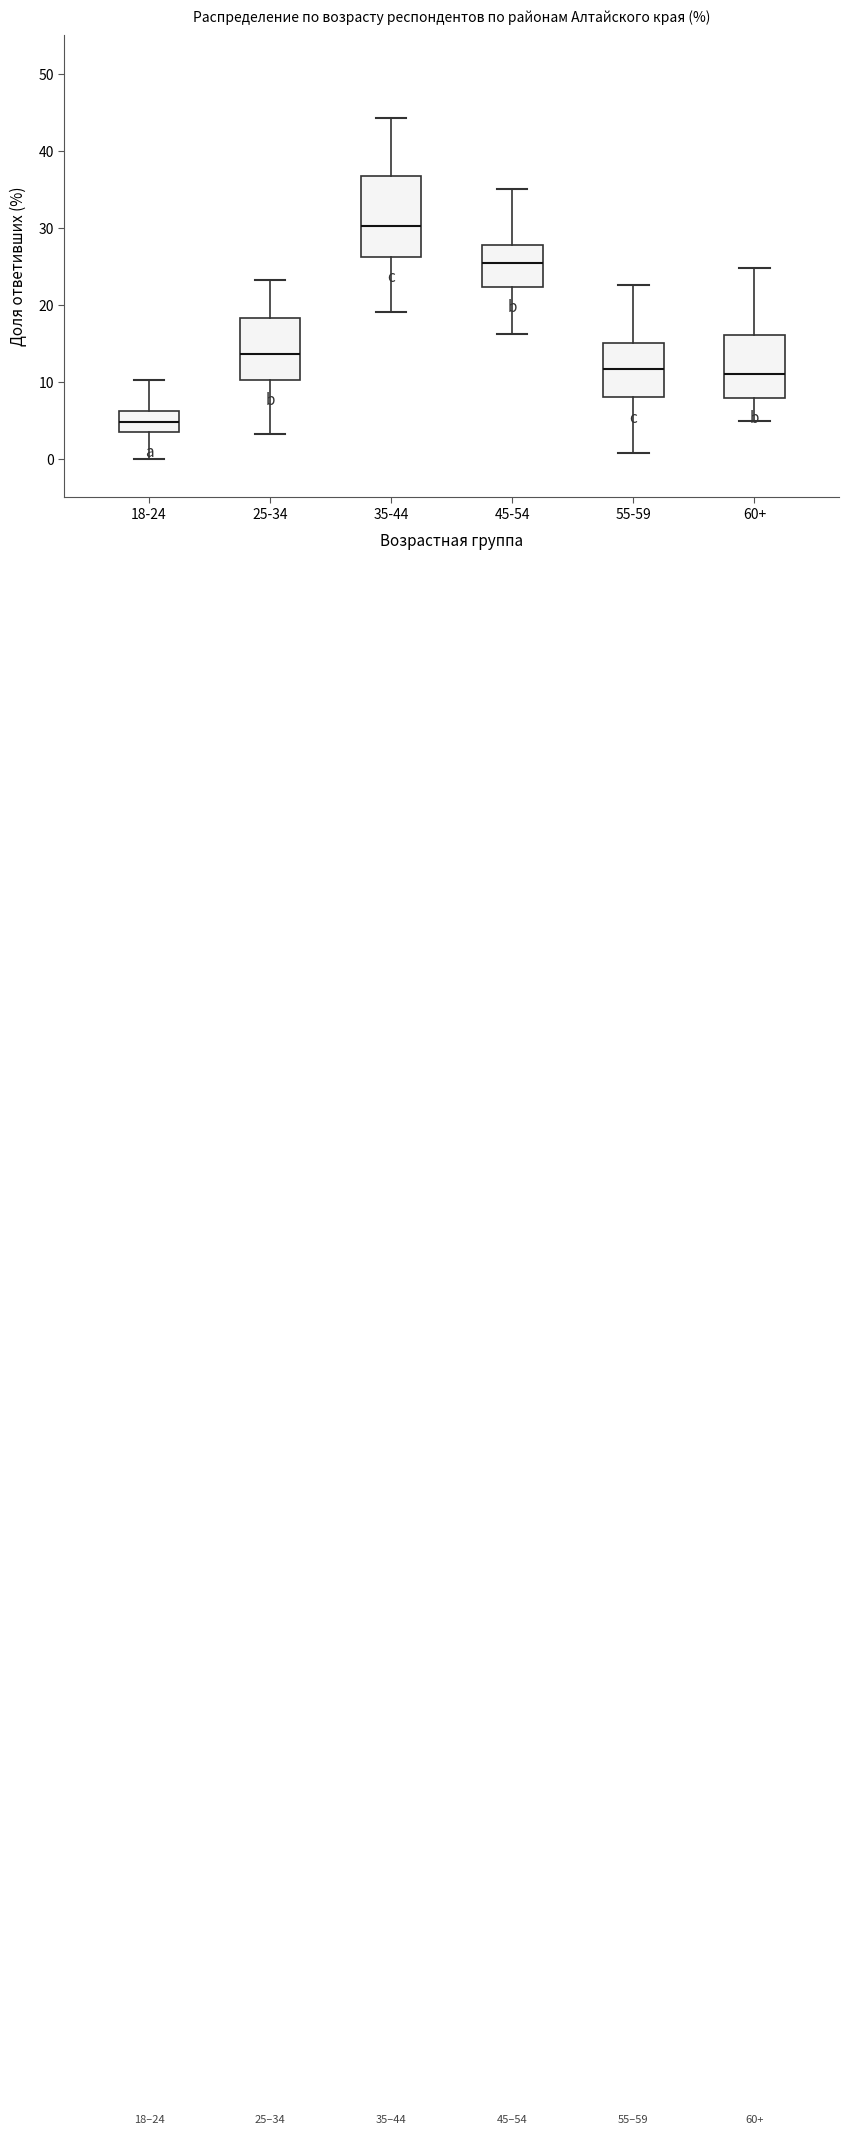

Which box is the tallest, from its lower edge to its upper edge?

35-44